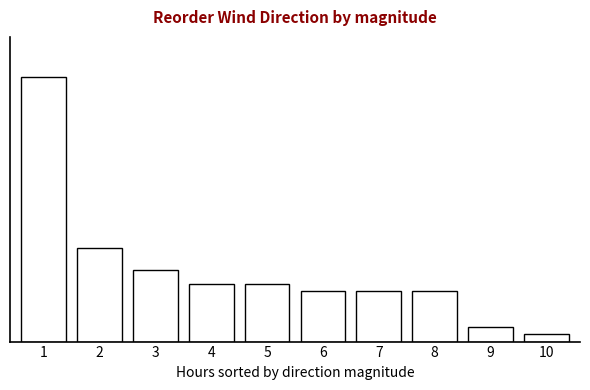

Are the bars horizontal?

No